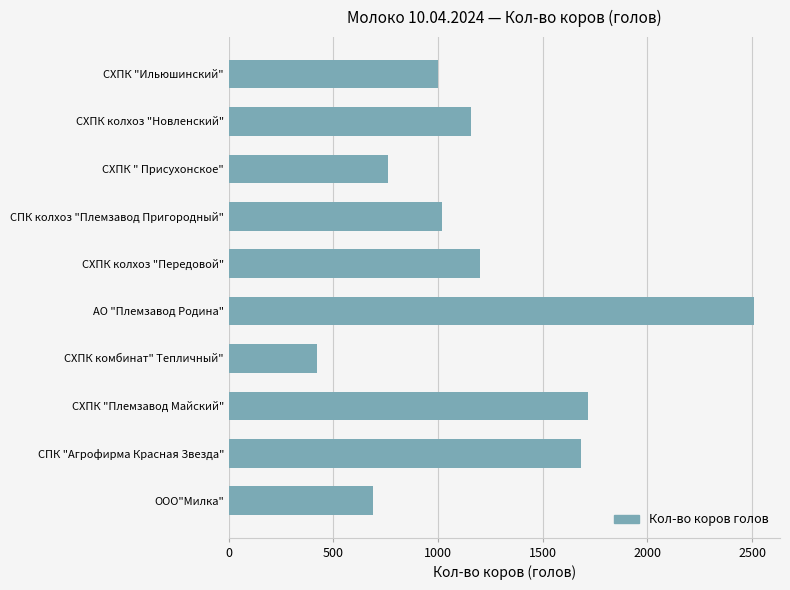

True or false: the data shows 1157 at СХПК колхоз "Новленский".

True